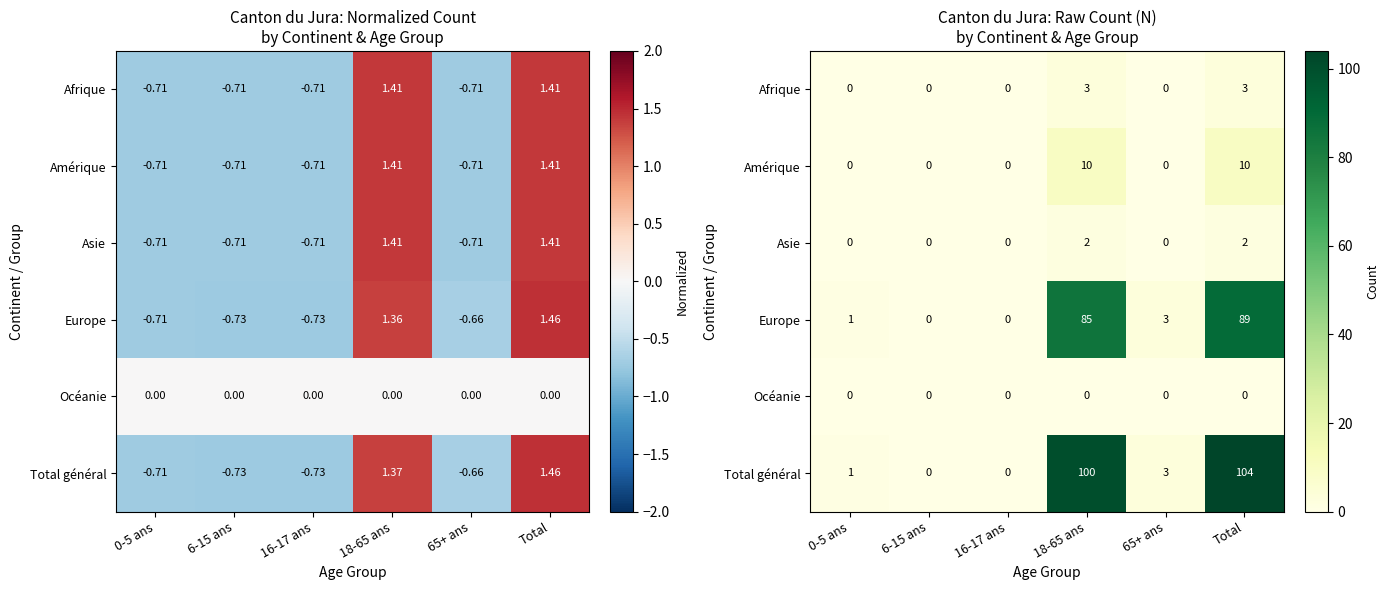

Count the number of categories in the chart.

6